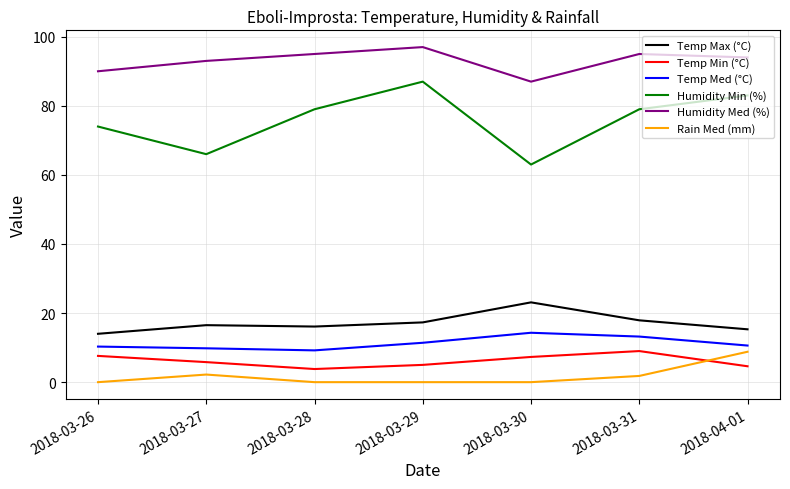

What position from the left is 2018-03-29?

4